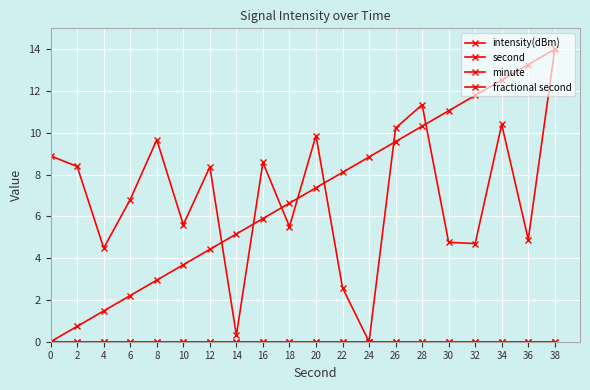

What is the total value across all series at 8?

12.6